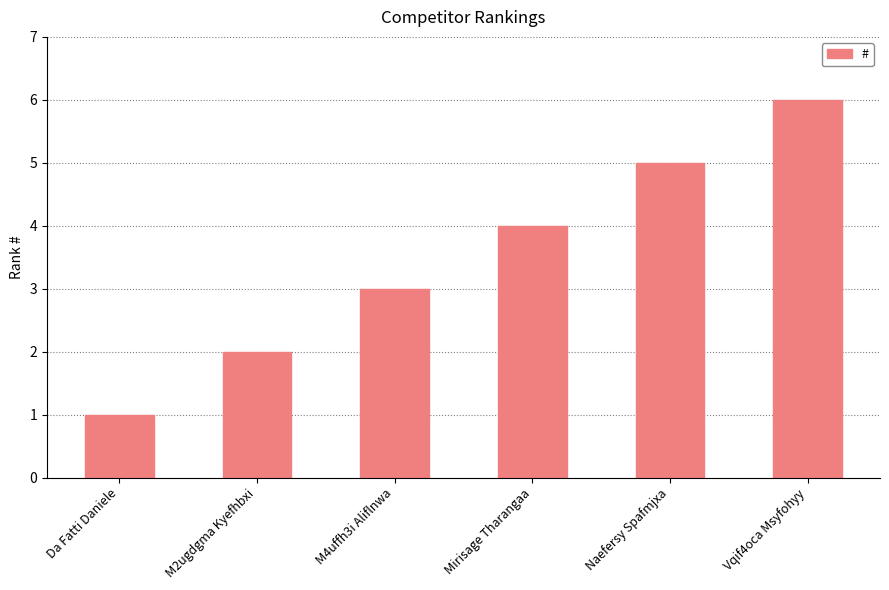

Approximately how many times larger is the value at Naefersy Spafmjxa compared to M2ugdgma Kyefhbxi?

2.5